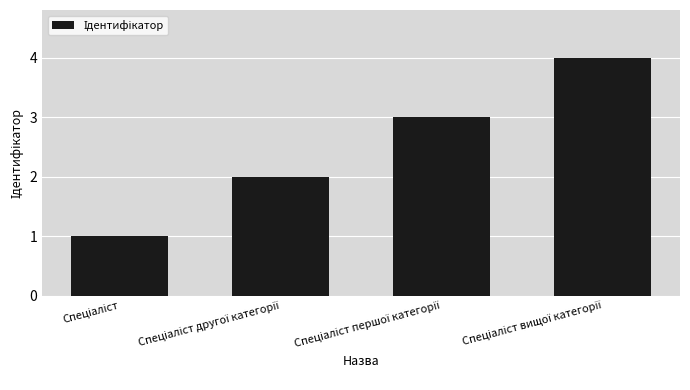

What is the difference between the maximum and minimum values?

3